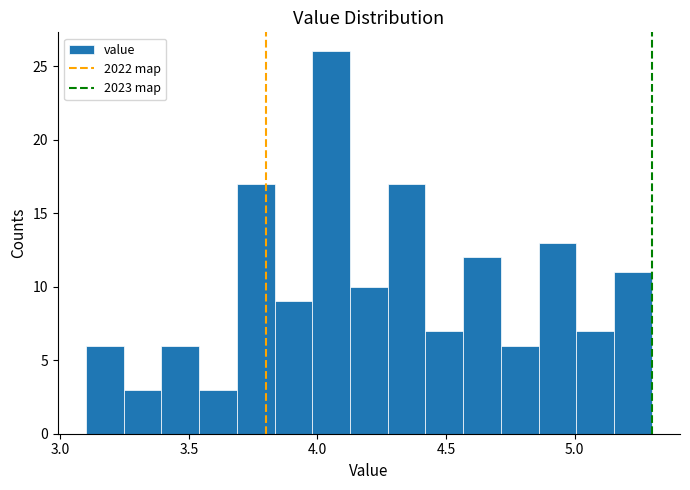

Around what value on the x-axis is the tallest bar? Give the approximate position of its centre, as read against the axis.

4.05